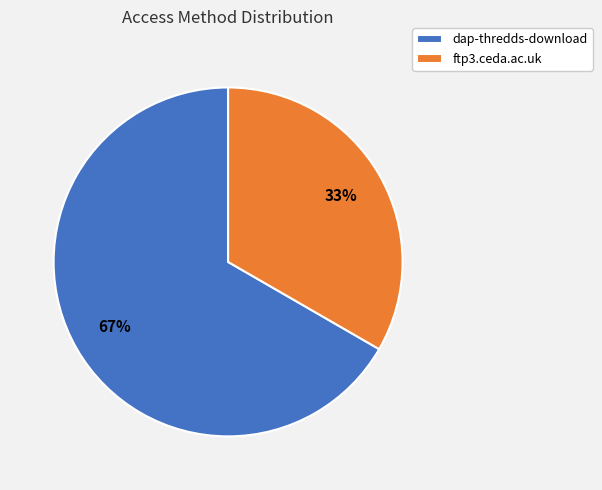

The ftp3.ceda.ac.uk slice represents 33% of the pie. True or false?

True